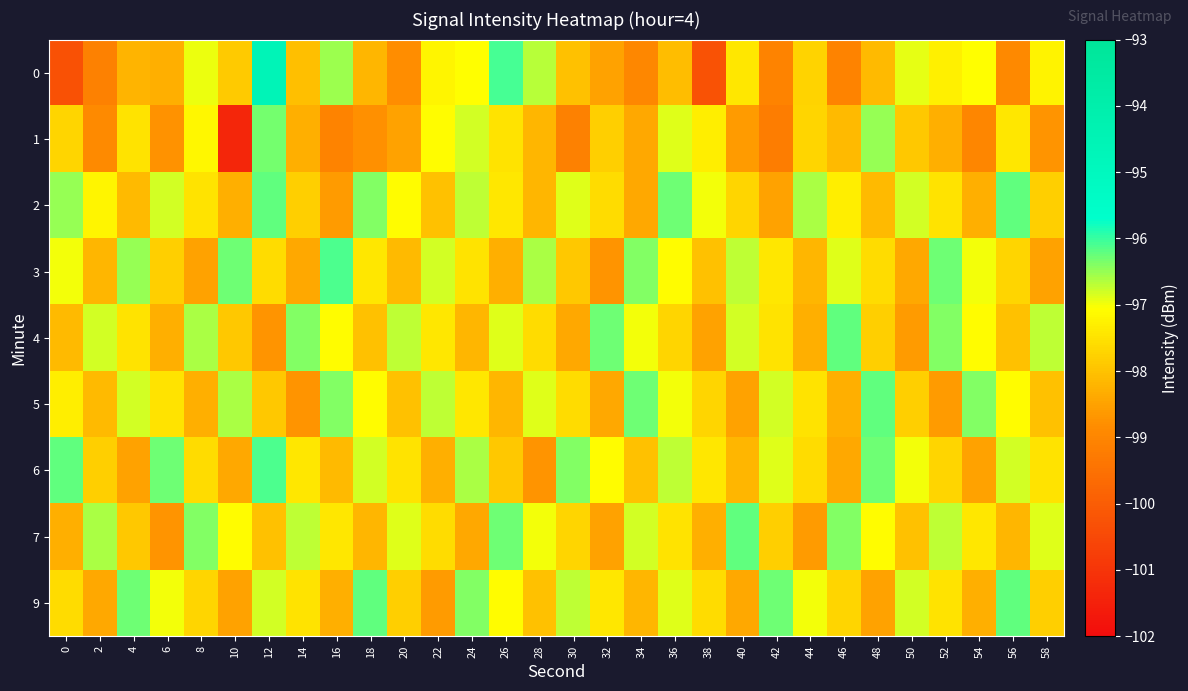

At 50, list the series in order from largest to smallest.

2, 9, 0, 6, 5, 1, 7, 3, 4